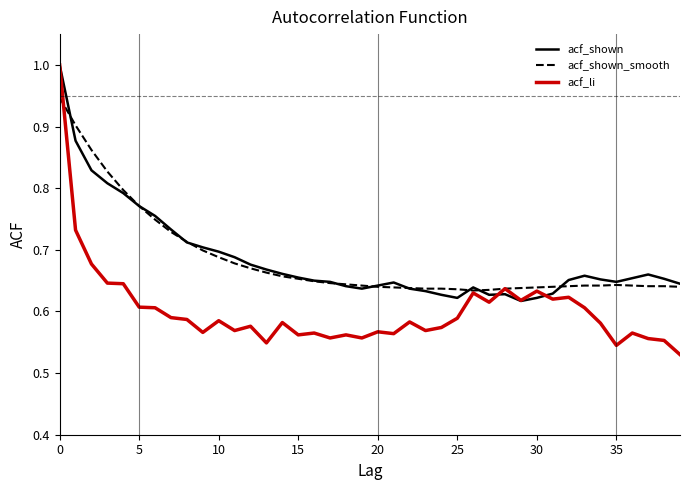

What is the maximum value shown in the chart?

1.0